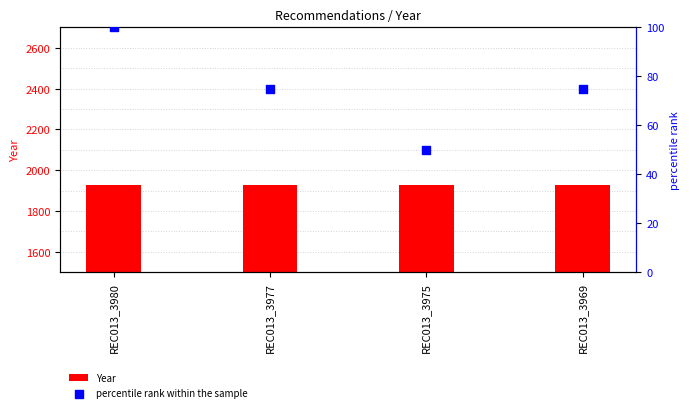

What are all the series names shown in the legend?

Year, percentile rank within the sample